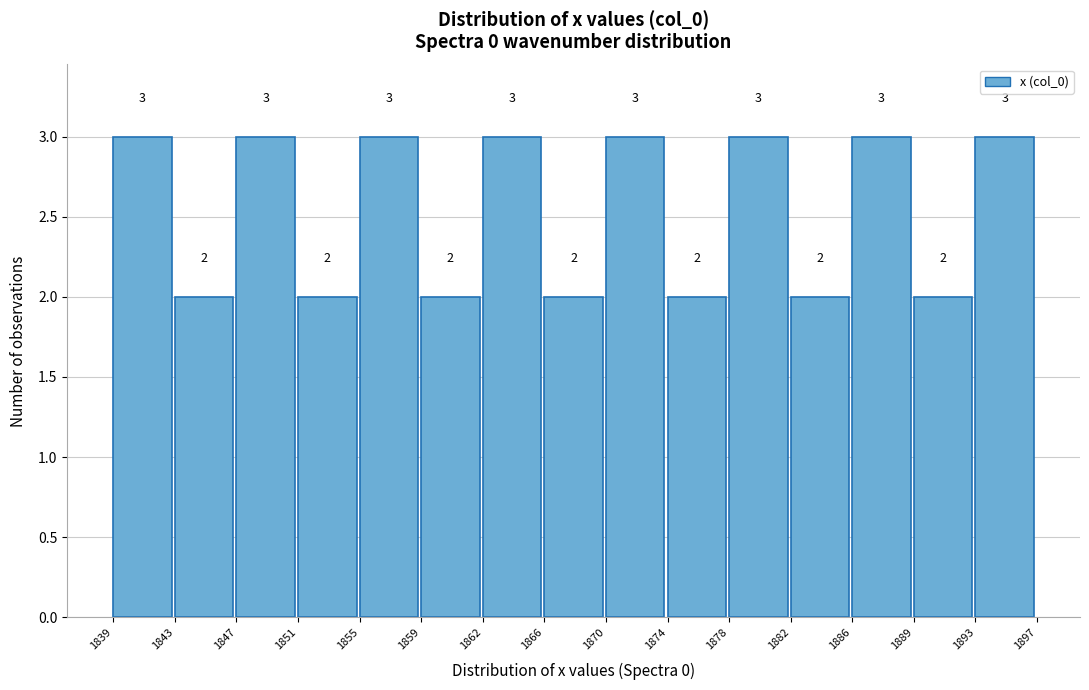

What is the height of the bar covering 1882 to 1886 on the x-axis?

2